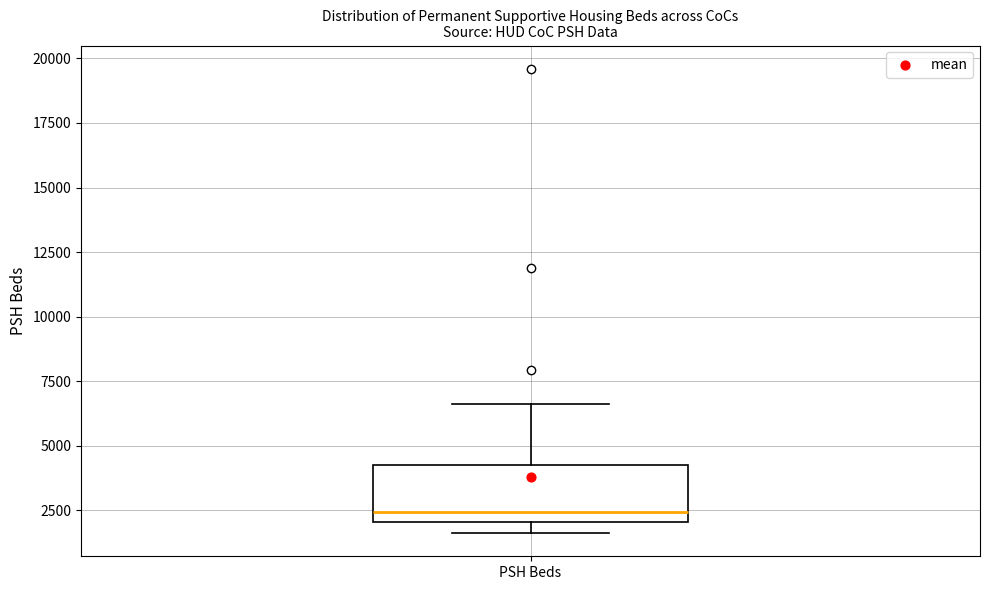

Read this box plot against the y-axis: the position of the median line, the range covered by the box, and the ends of both whiskers. The values are not printed on the chart, so give them approximately, as read against the axis.

median 2500, box 2000 to 4500, whiskers 1500 to 6500